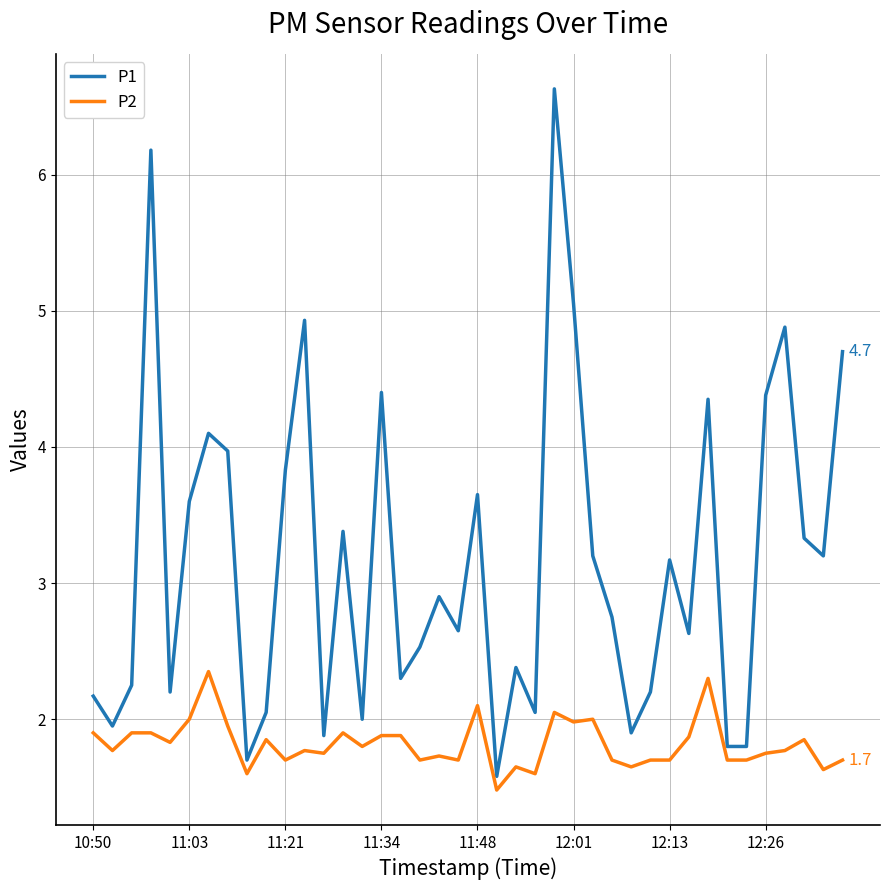

List the series in order of their overall mean, lowest first.

P2, P1